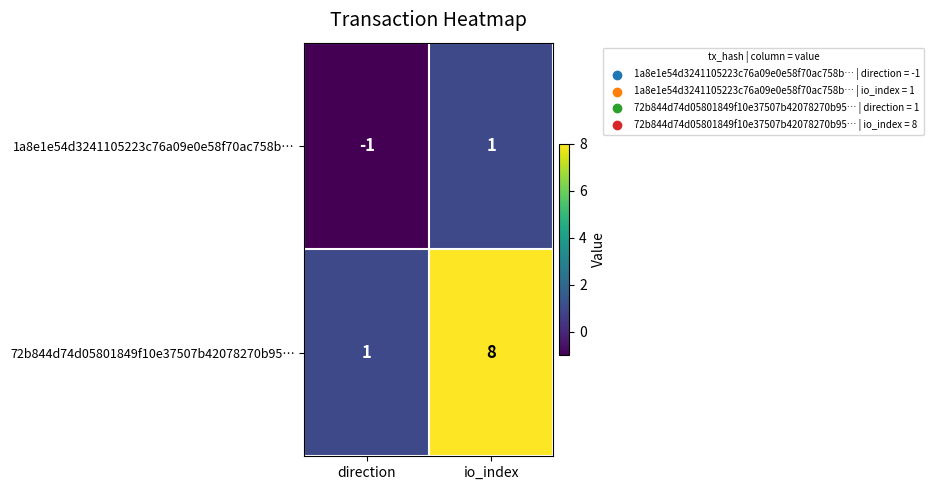

Reading left to right, extract all data points from this chart.

1a8e1e54d3241105223c76a09e0e58f70ac758b…: -1	1
72b844d74d05801849f10e37507b42078270b95…: 1	8